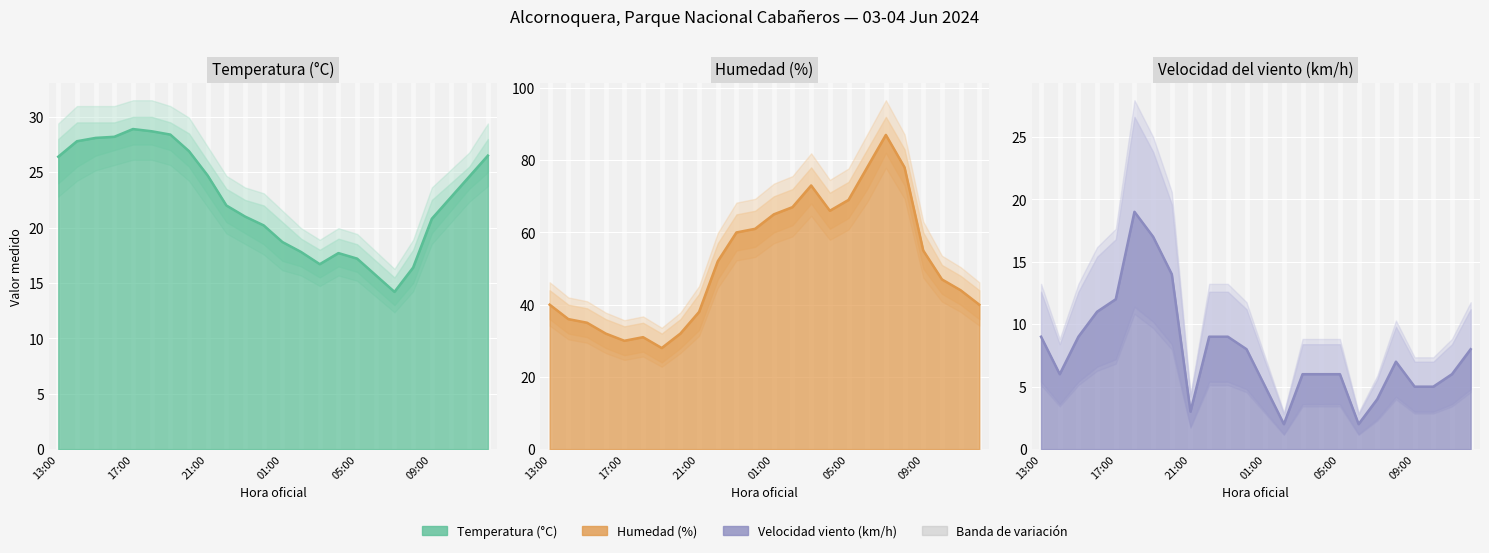

List the series in order of their overall mean, highest first.

Humedad (%), Temperatura (°C), Velocidad del viento (km/h)